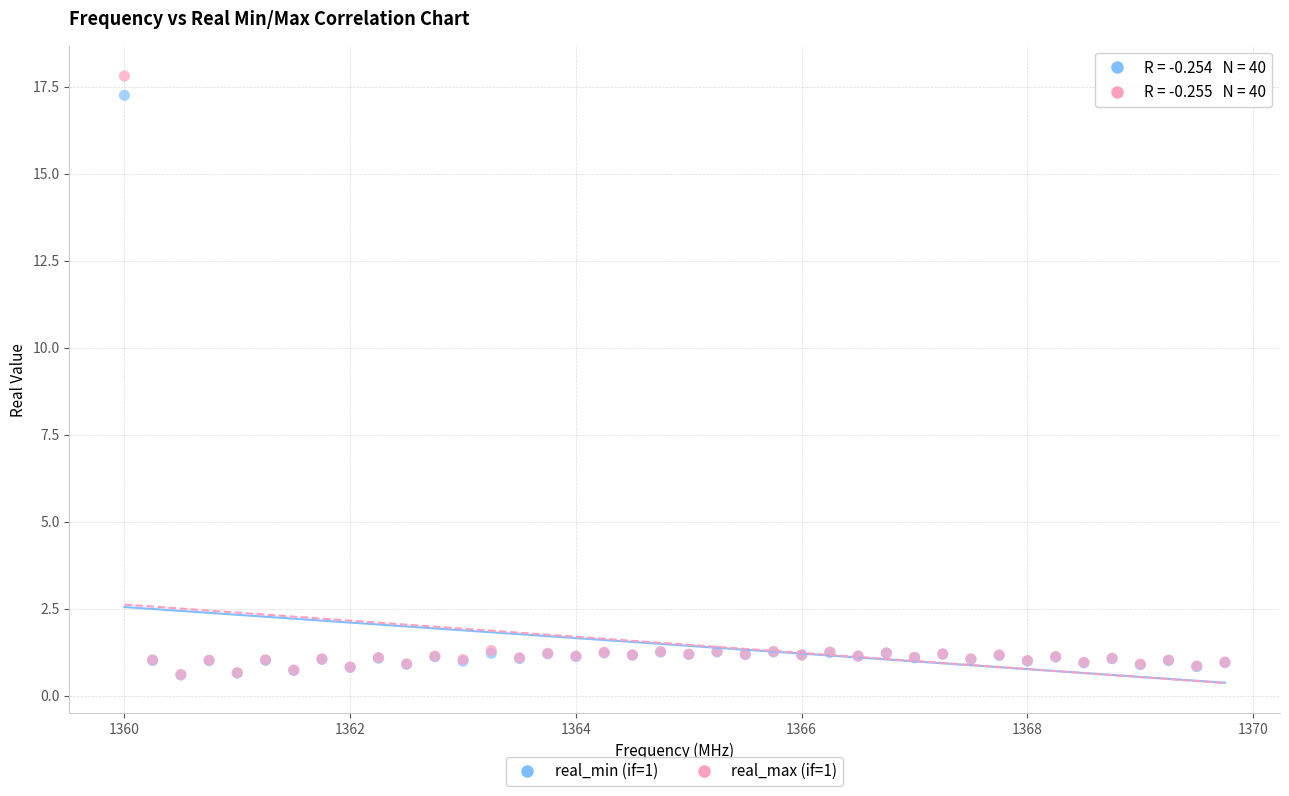

What are all the series names shown in the legend?

real_min (if=1), real_max (if=1)